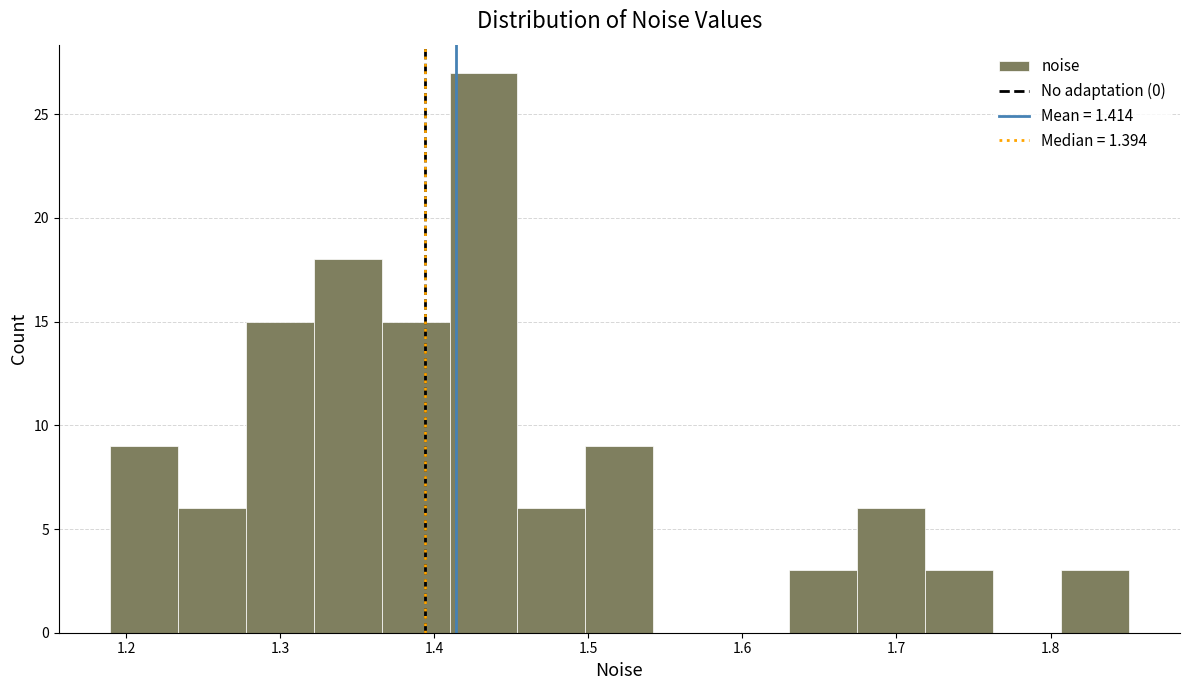

Reading left to right, transcribe this chart: for each bar, give the range it covers on the x-axis and its height. Neither the bar edges nor the heights are printed on the chart, so give them approximately, as read against the axes.

1.19 to 1.23: 9
1.23 to 1.28: 6
1.28 to 1.32: 15
1.32 to 1.37: 18
1.37 to 1.41: 15
1.41 to 1.45: 27
1.45 to 1.50: 6
1.50 to 1.54: 9
1.54 to 1.59: 0
1.59 to 1.63: 0
1.63 to 1.67: 3
1.67 to 1.72: 6
1.72 to 1.76: 3
1.76 to 1.81: 0
1.81 to 1.85: 3